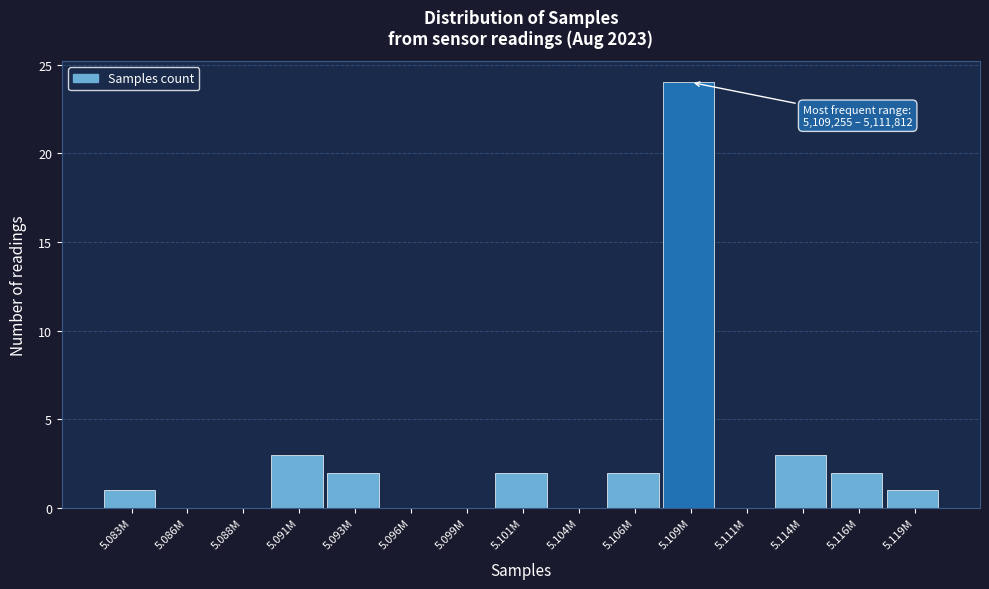

Reading left to right, what are all the values shown in this chart?

5.083M=1	5.086M=0	5.088M=0	5.091M=3	5.093M=2	5.096M=0	5.099M=0	5.101M=2	5.104M=0	5.106M=2	5.109M=24	5.111M=0	5.114M=3	5.116M=2	5.119M=1